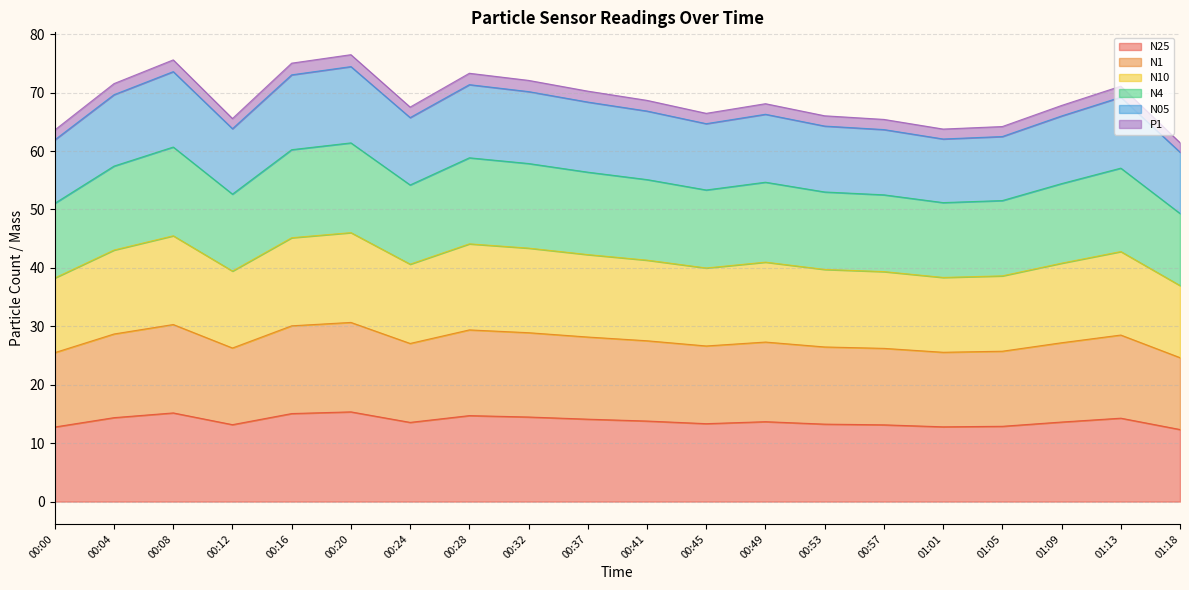

What is the label of the 17th point from the right?

00:12